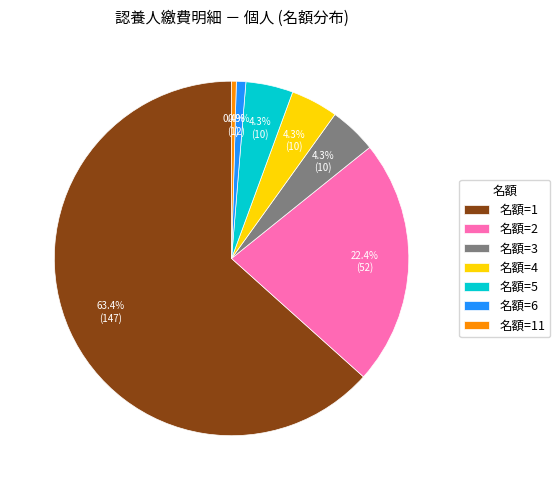

To the nearest percent, what is the difference between the largest and smallest slice percentages?

63%